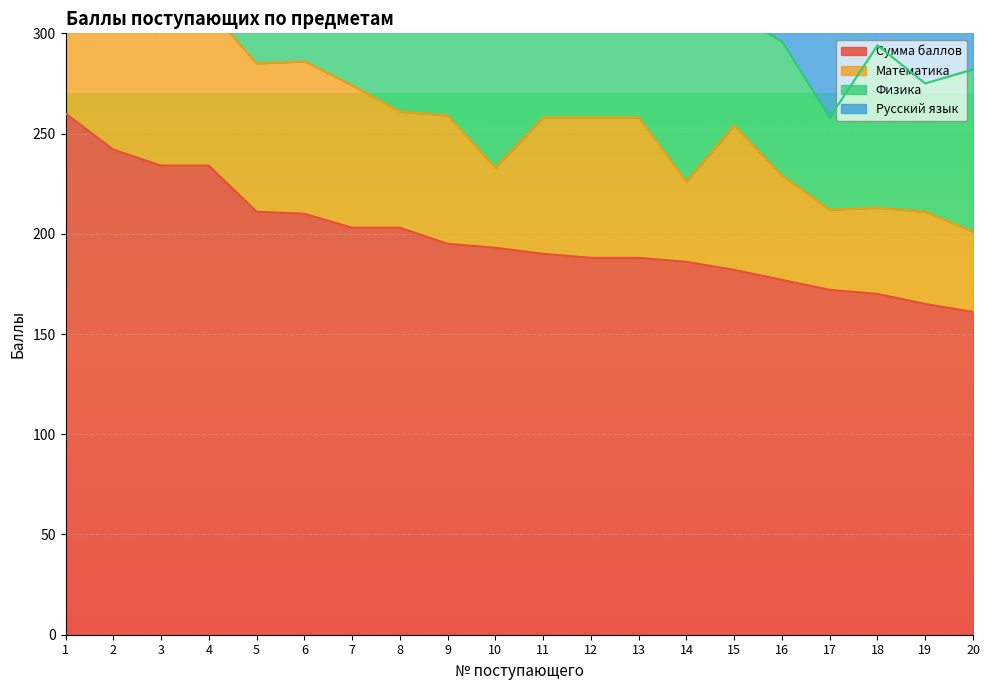

How many intersections are there between Физика and Математика?

7